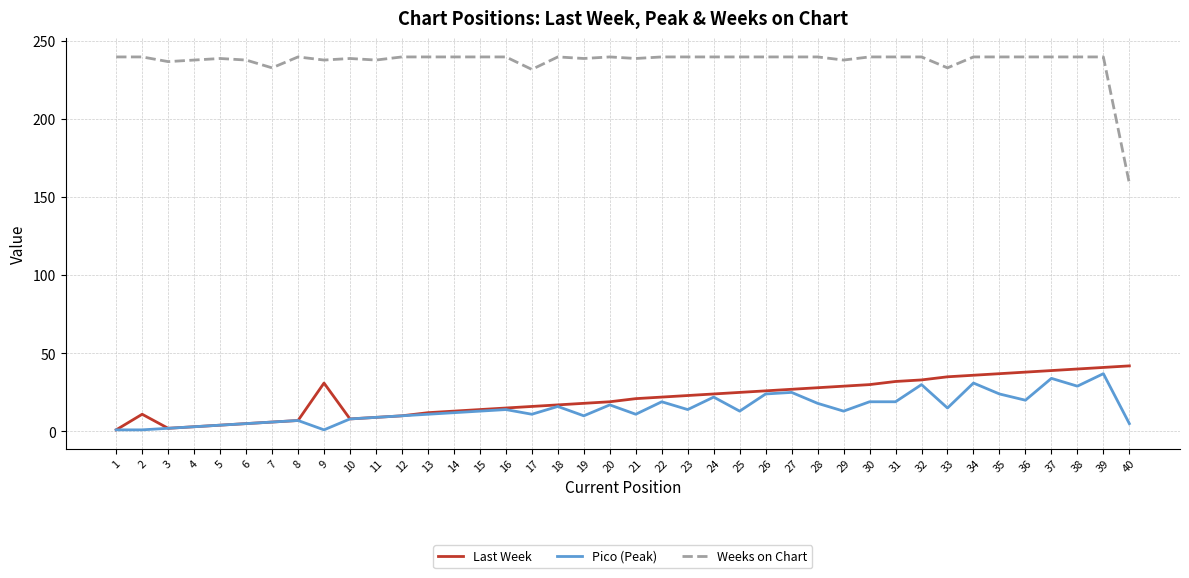

List the series in order of their peak value, highest first.

Weeks on Chart, Last Week, Pico (Peak)